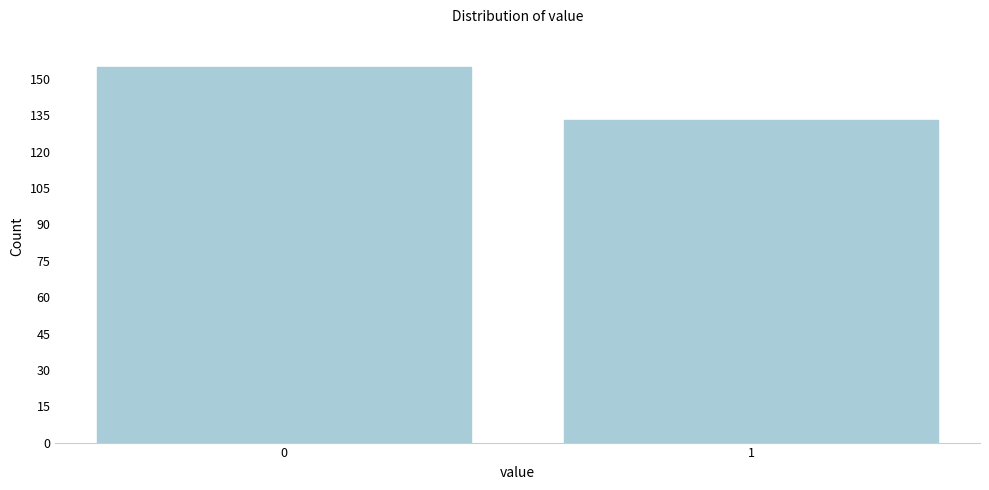

Reading left to right, what are all the values shown in this chart?

0=155	1=133